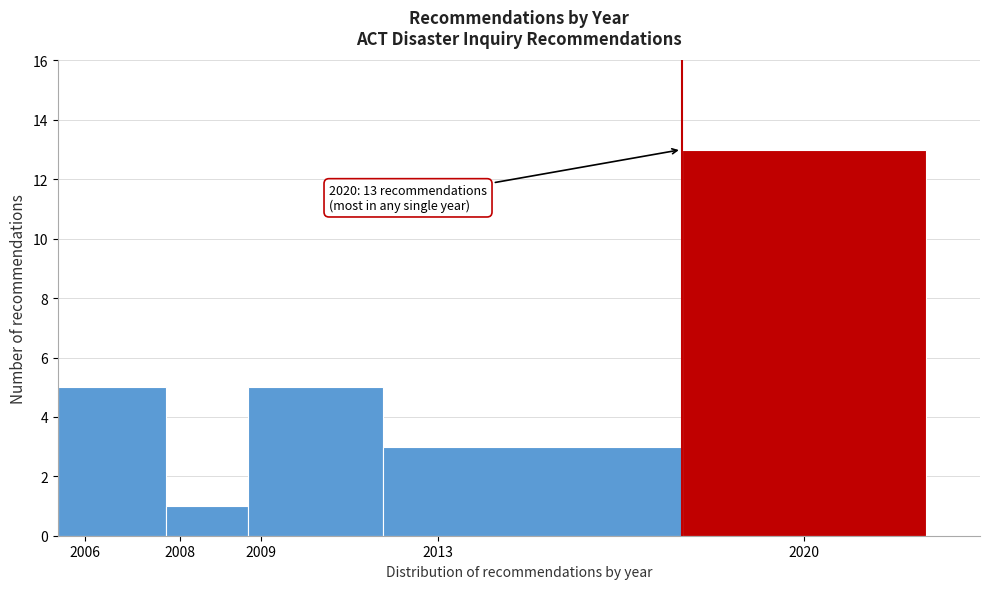

Reading left to right, extract all data points from this chart.

2006=5	2008=1	2009=5	2013=3	2020=13